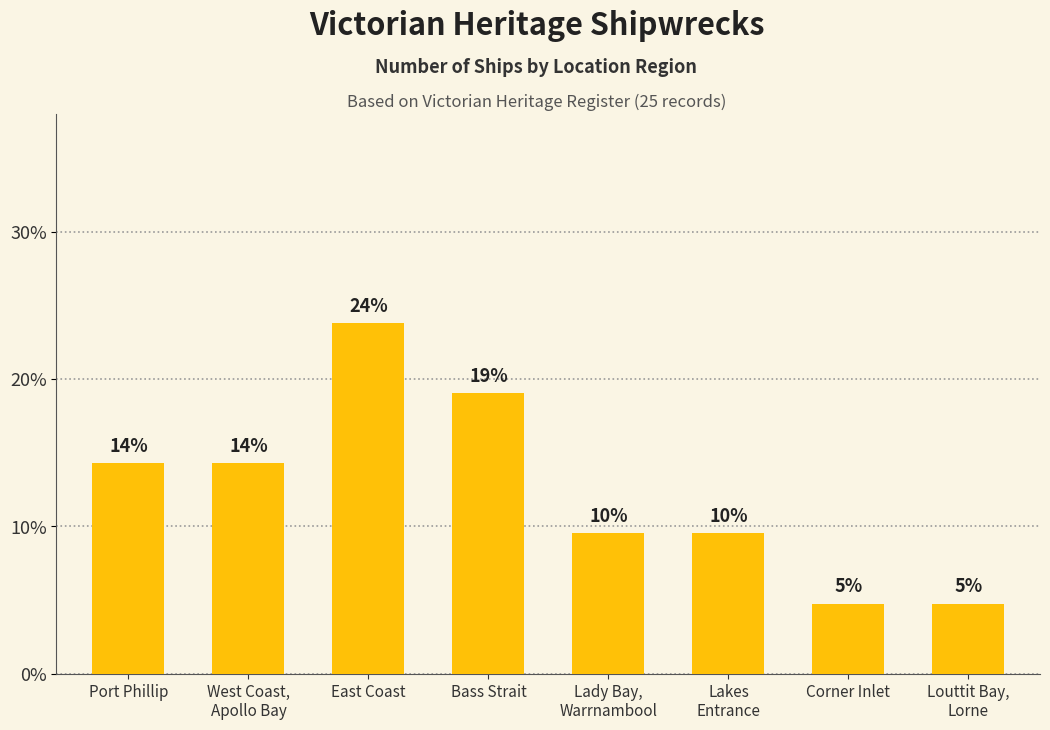

What is the ratio of the value at Lakes
Entrance to the value at Louttit Bay,
Lorne?

2.0